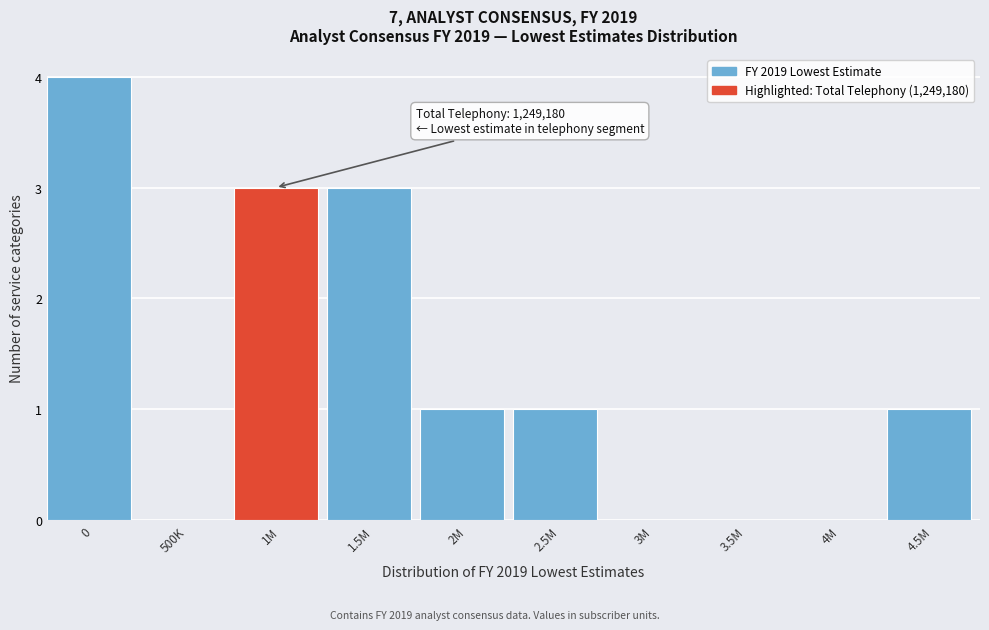

Reading left to right, transcribe all the data shown in this chart.

0=4	500K=0	1M=3	1.5M=3	2M=1	2.5M=1	3M=0	3.5M=0	4M=0	4.5M=1